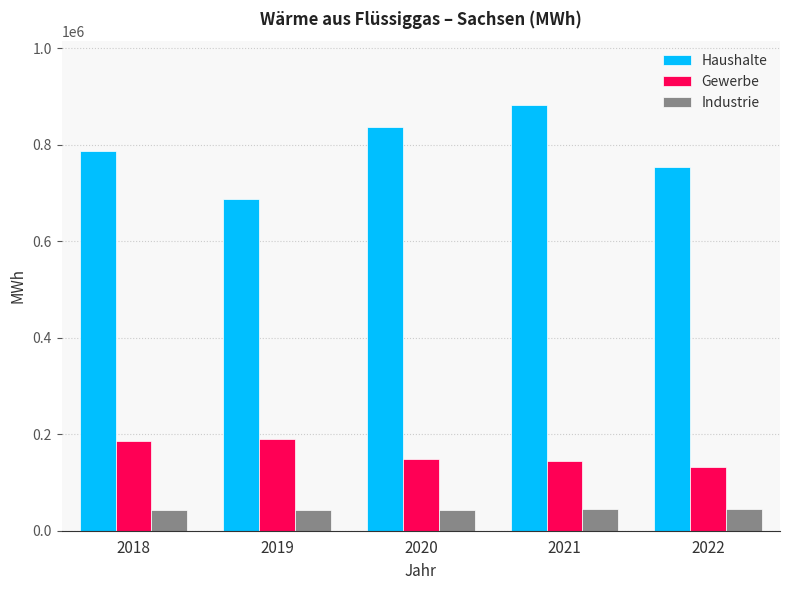

What are all the series names shown in the legend?

Haushalte, Gewerbe, Industrie